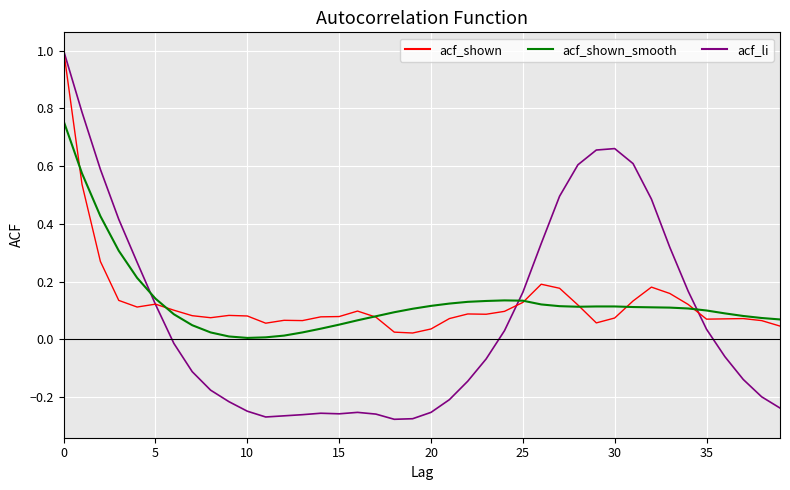

Which series has the widest spread of values?

acf_li